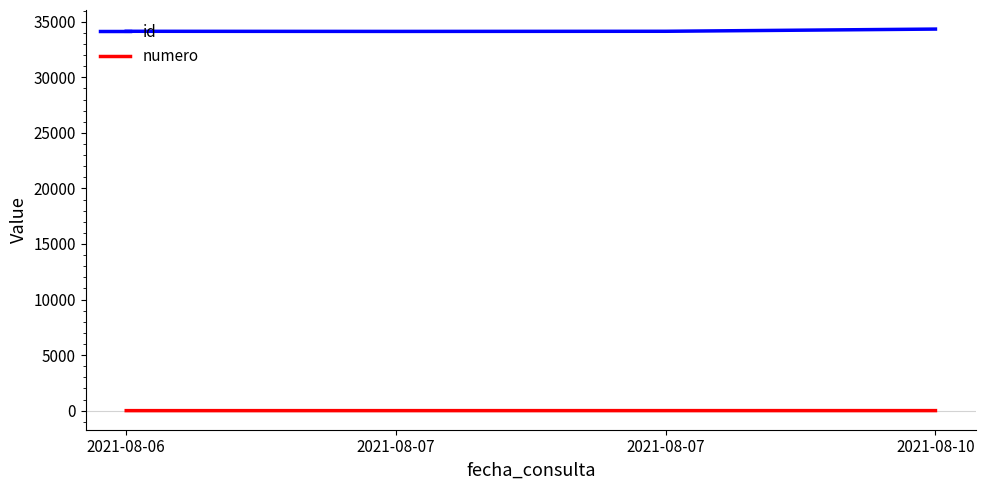

Is it true that id equals 34131 at 2021-08-07?

True